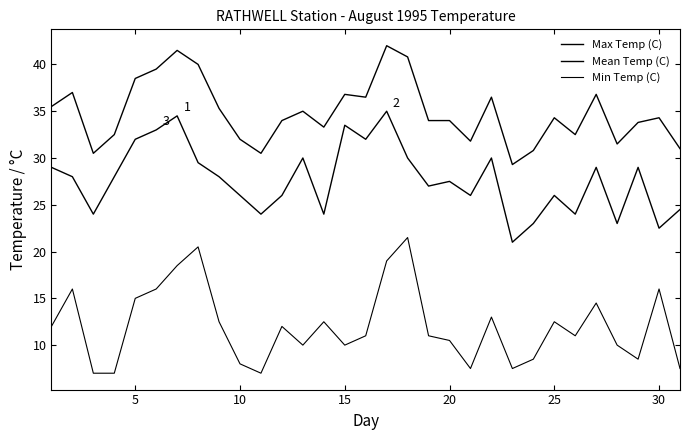

Does the chart have visible grid lines?

No